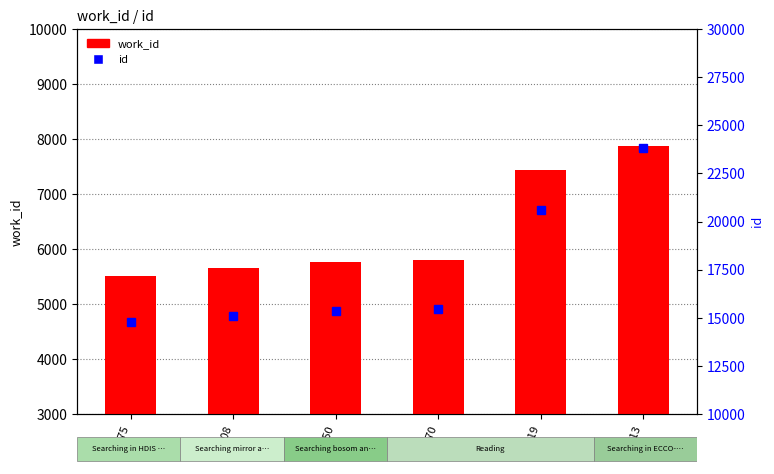

At which label is work_id closest to 6697?

20619